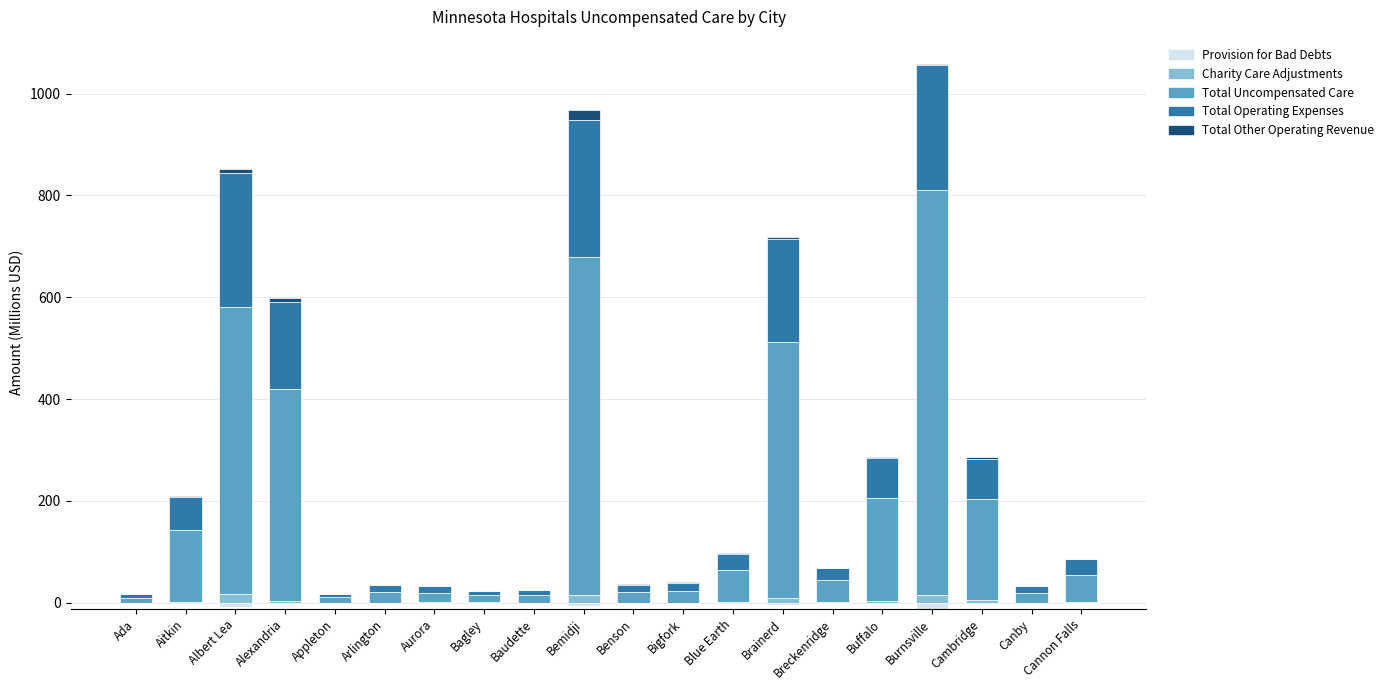

Between Burnsville and Canby, which is larger?

Burnsville